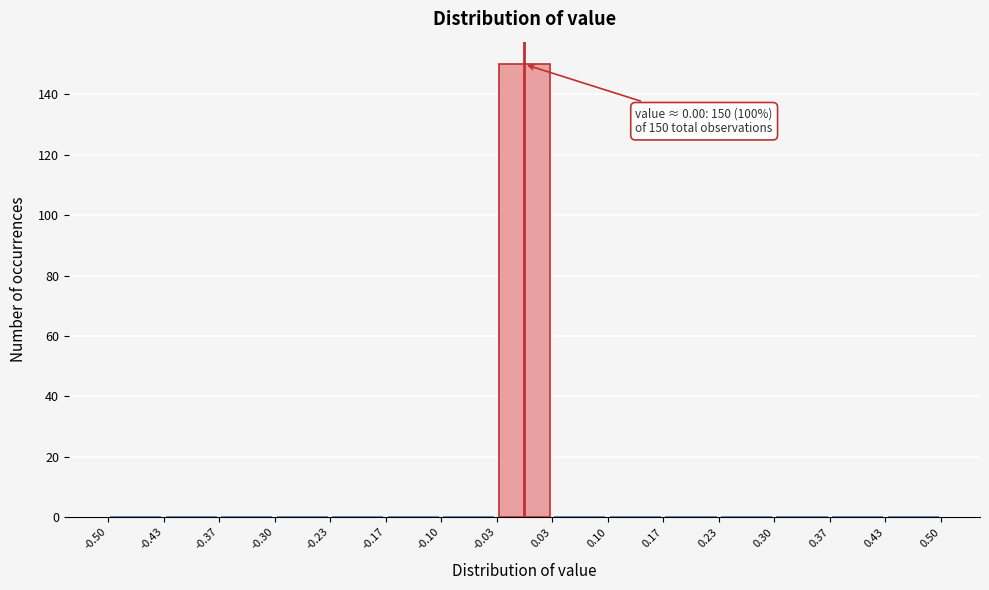

Which range on the x-axis has the tallest bar?

-0.03 to 0.03